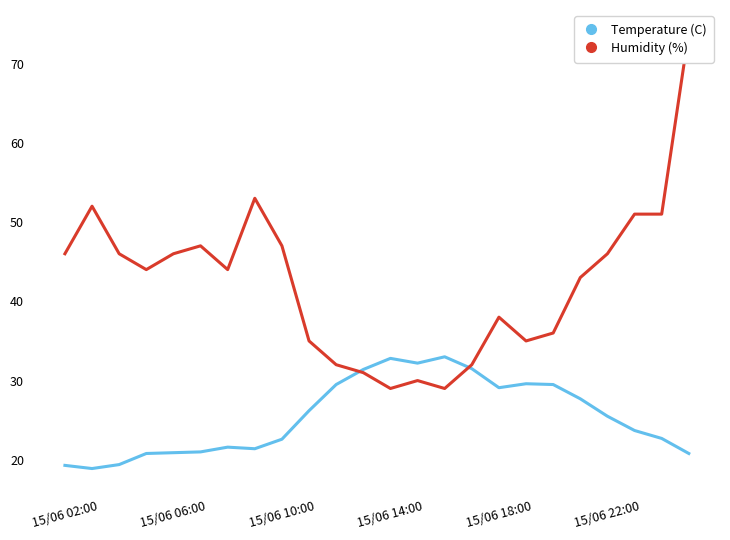

What is the total value across all series at 7?

74.4